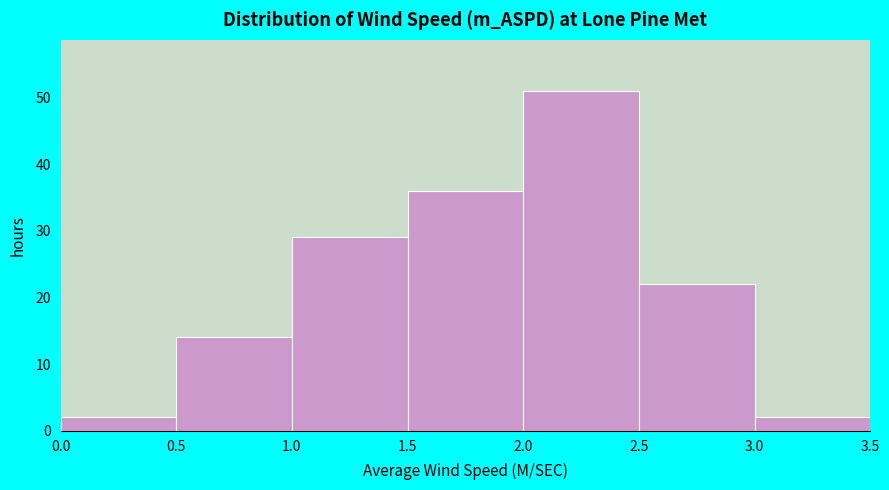

Reading left to right, list every bar in this chart as the range it spans on the x-axis followed by its height. The values are not printed on the chart, so give them approximately, as read against the axis.

0.0 to 0.5: 2
0.5 to 1.0: 14
1.0 to 1.5: 29
1.5 to 2.0: 36
2.0 to 2.5: 51
2.5 to 3.0: 22
3.0 to 3.5: 2